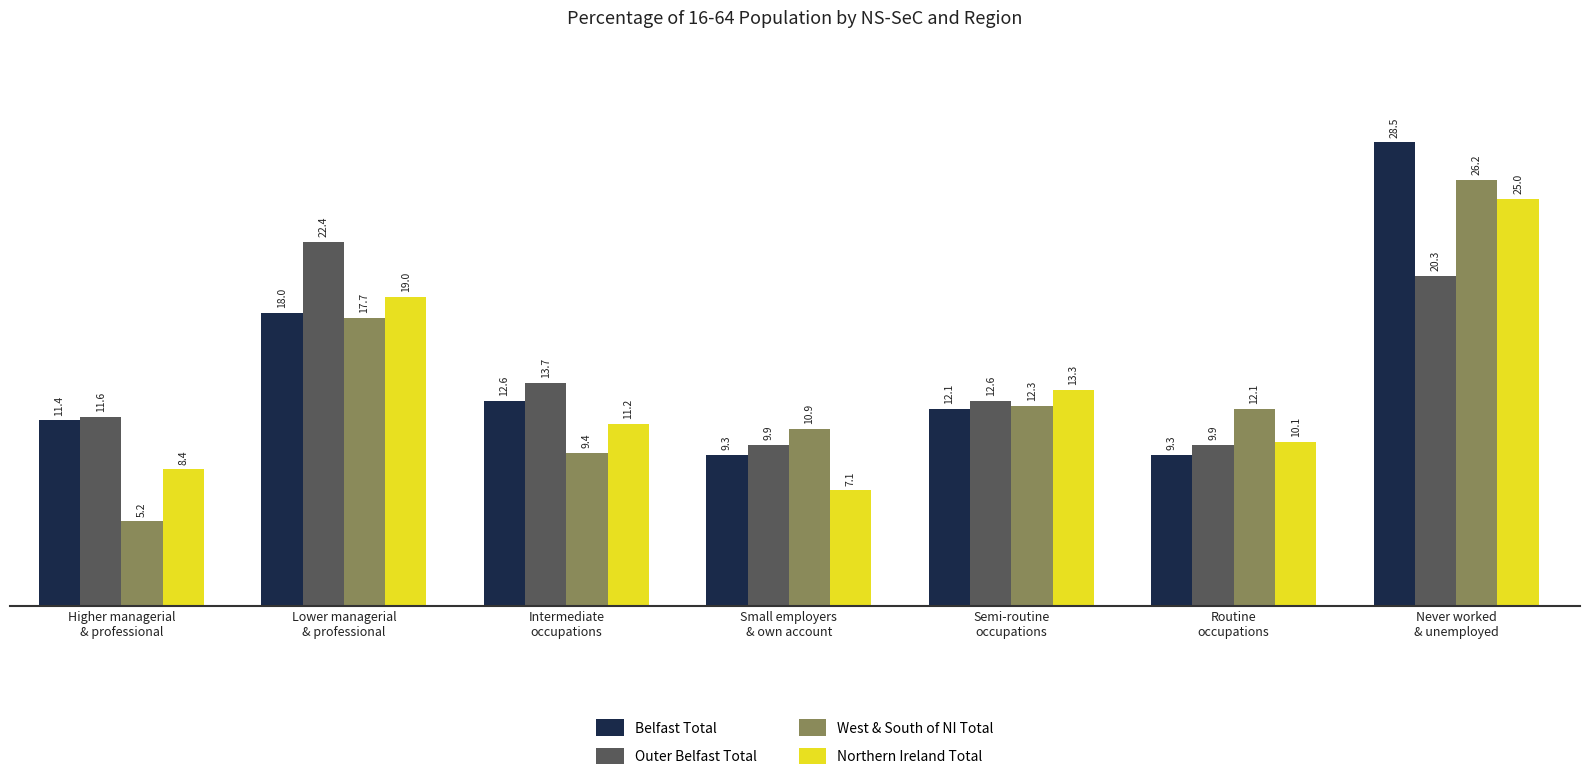

How many values in the Outer Belfast Total series are below 12?

3